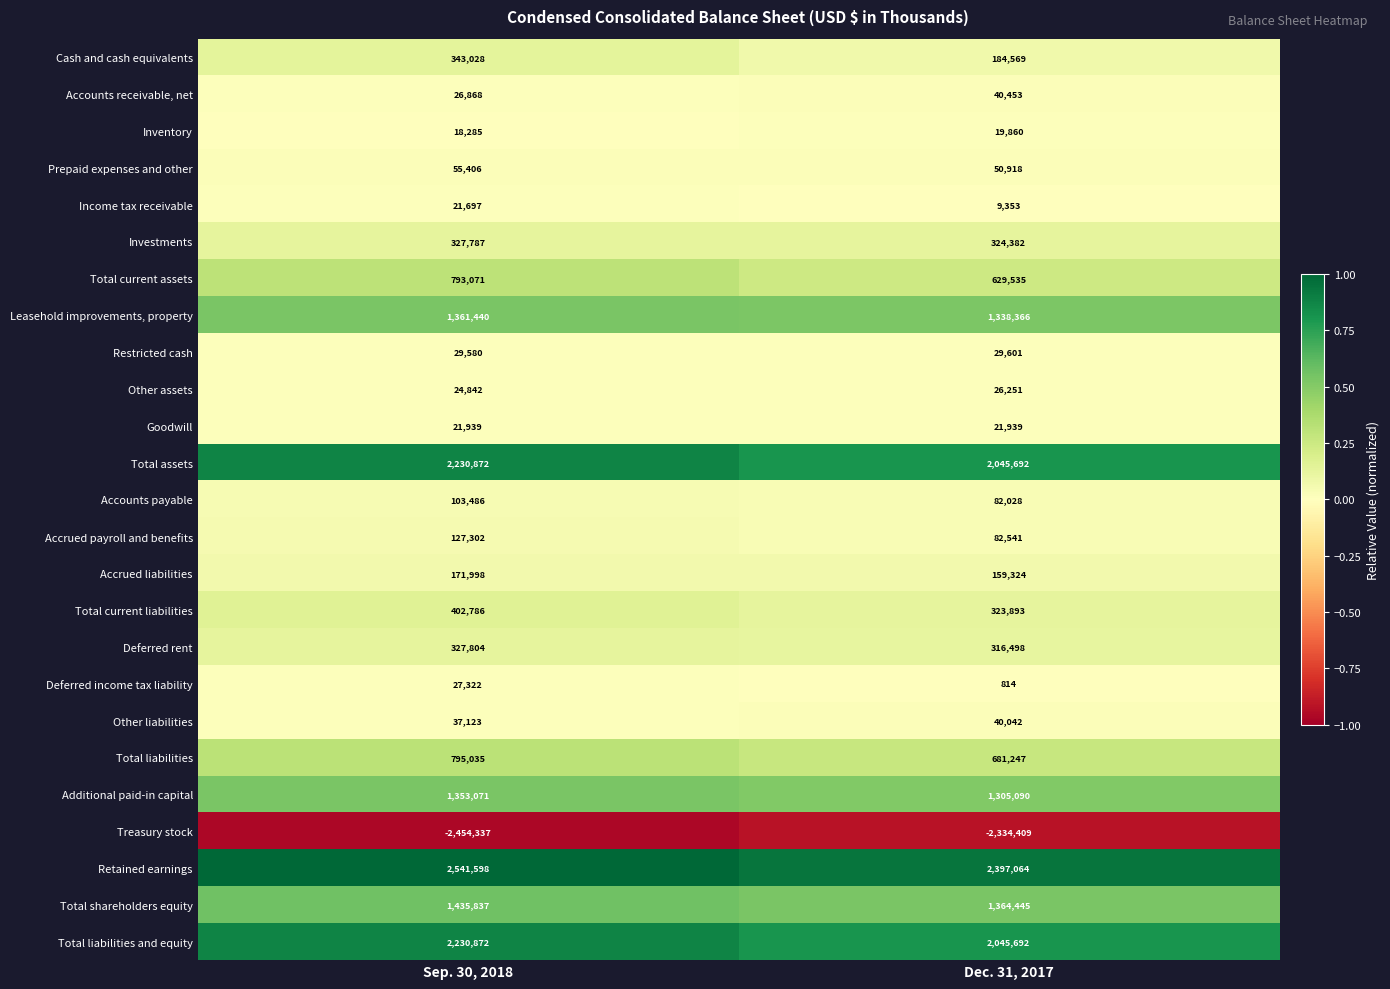

At how many categories does at least one series exceed 0?

2